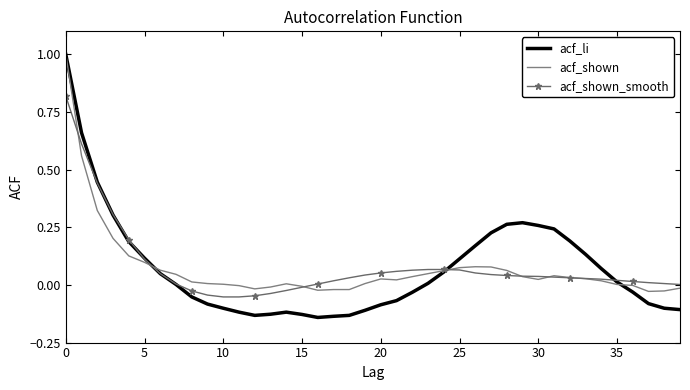

Which series has the widest spread of values?

acf_li